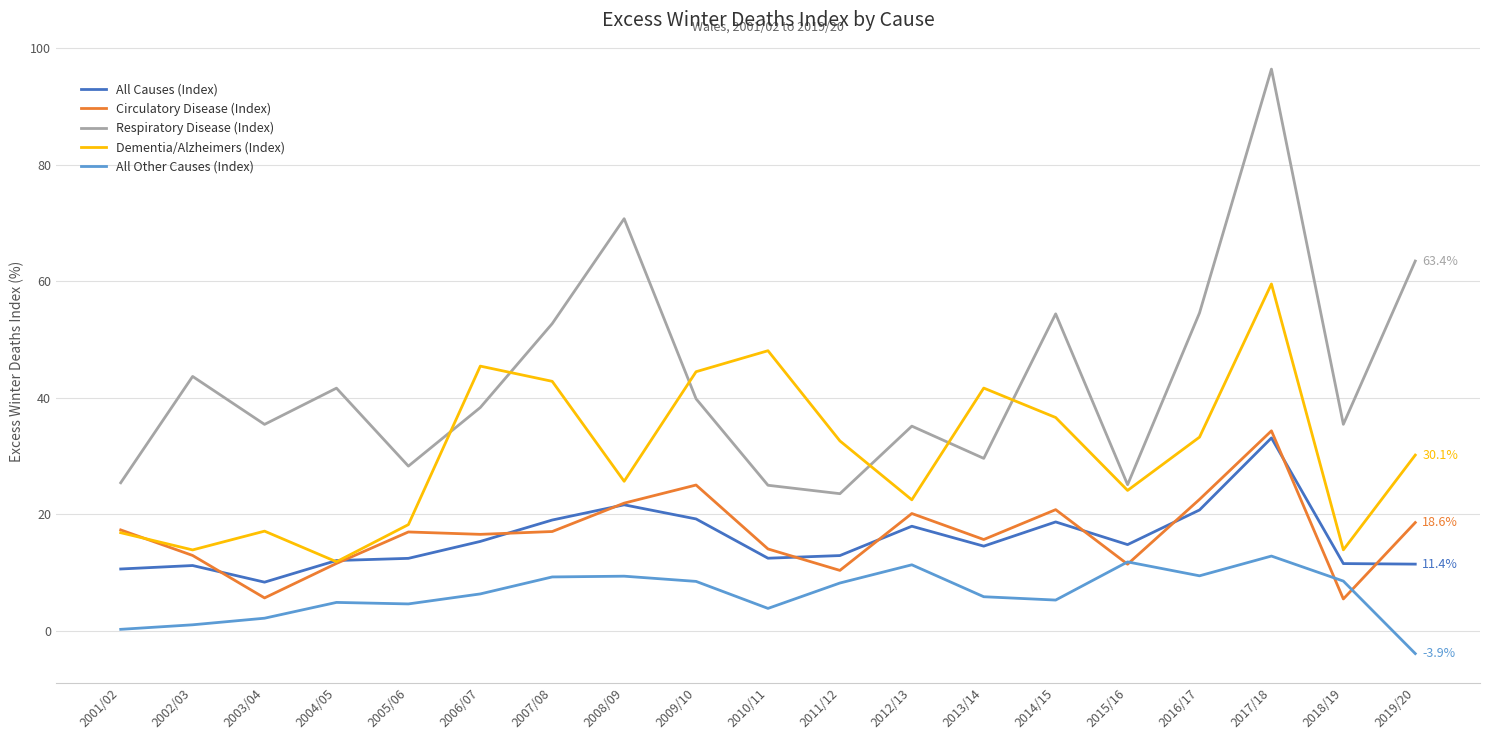

True or false: Respiratory Disease (Index) and All Other Causes (Index) intersect in this chart.

False